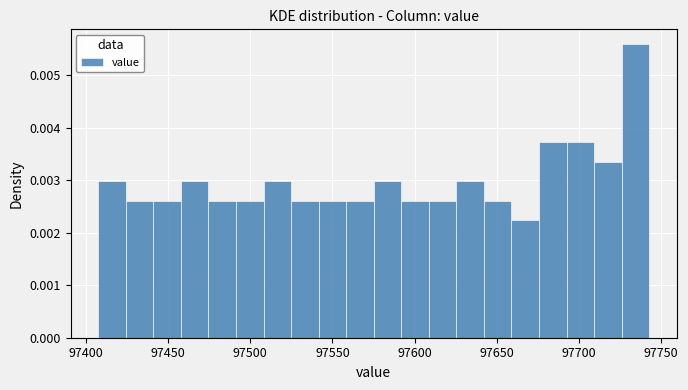

Around what value on the x-axis is the tallest bar? Give the approximate position of its centre, as read against the axis.

97735